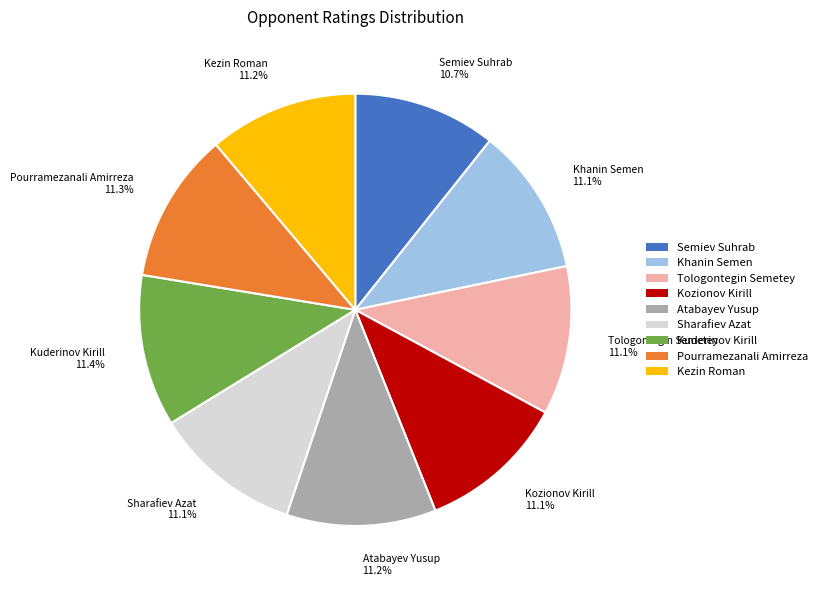

To the nearest percent, what portion does Atabayev Yusup represent?

11%